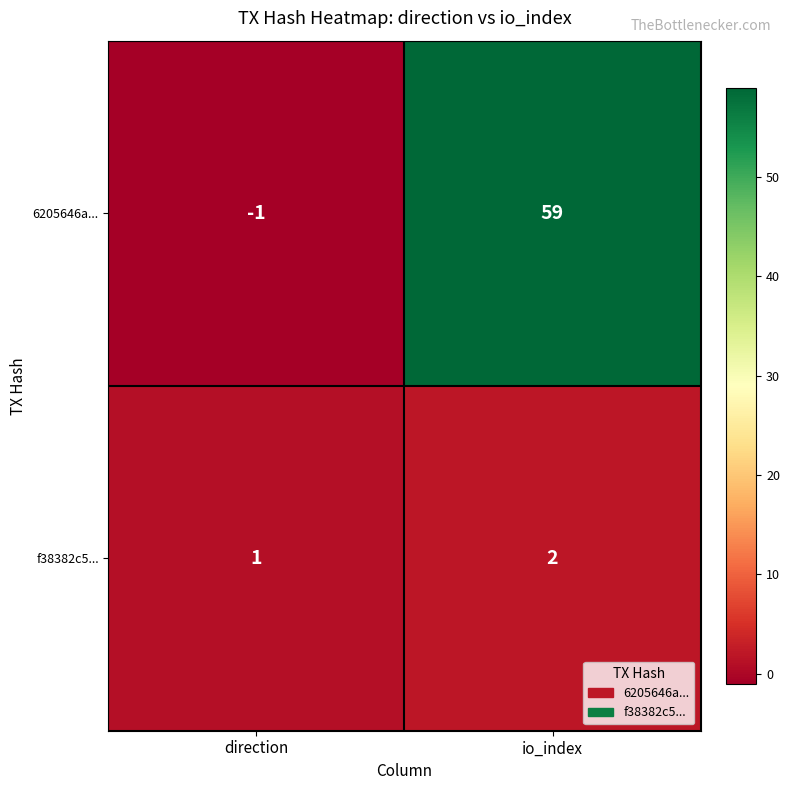

What is the approximate value of 6205646a... at io_index, to the nearest 5?

60